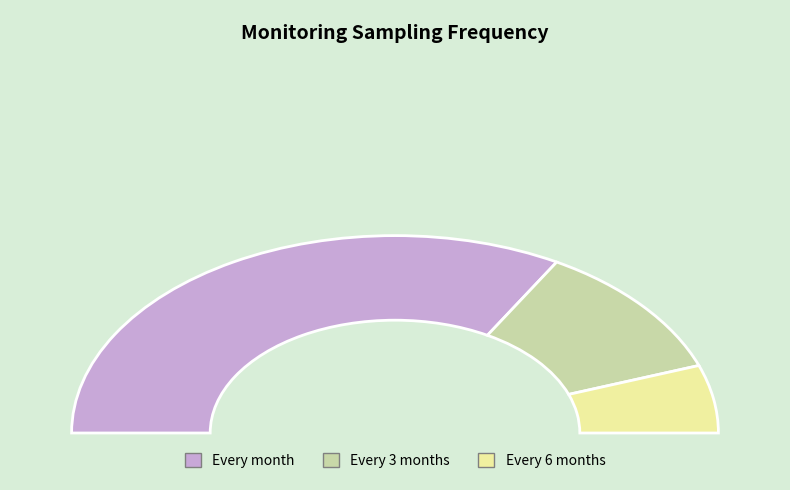

How many segments does this pie chart have?

3